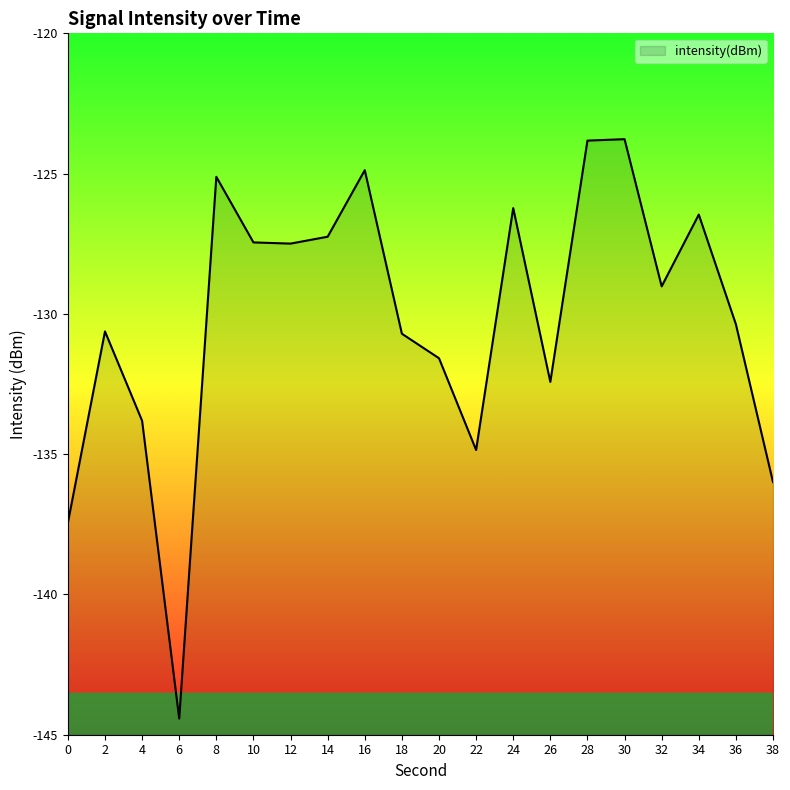

Where does the data first go above -129?

8